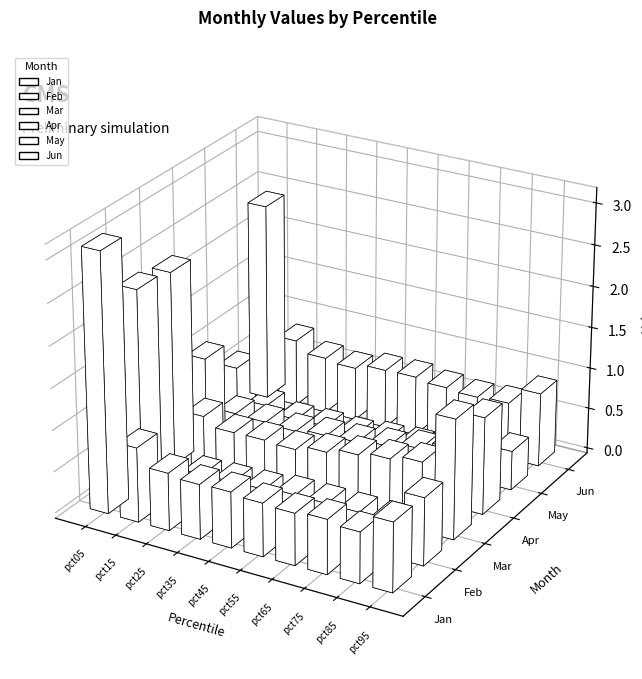

Are the bars horizontal?

No